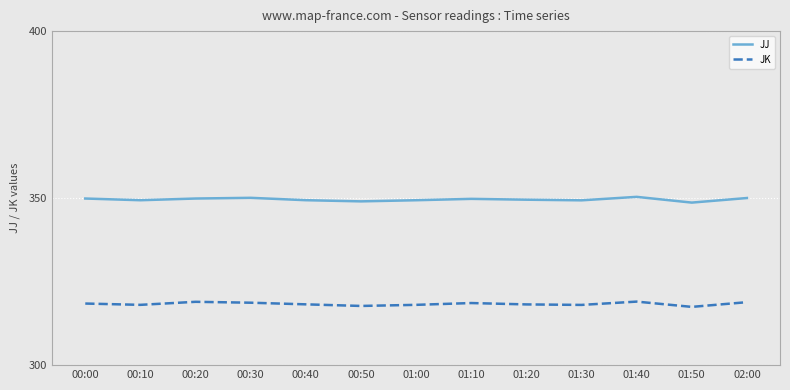

Which series has the largest total across all categories?

JJ